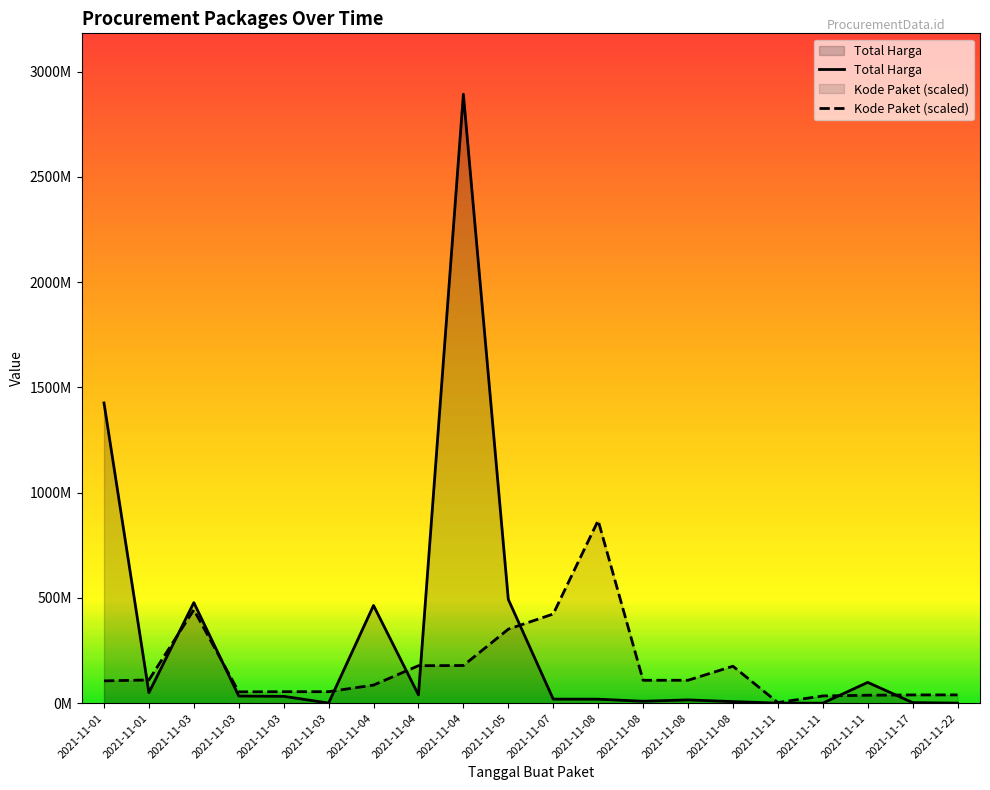

Count the number of data series in this chart.

2